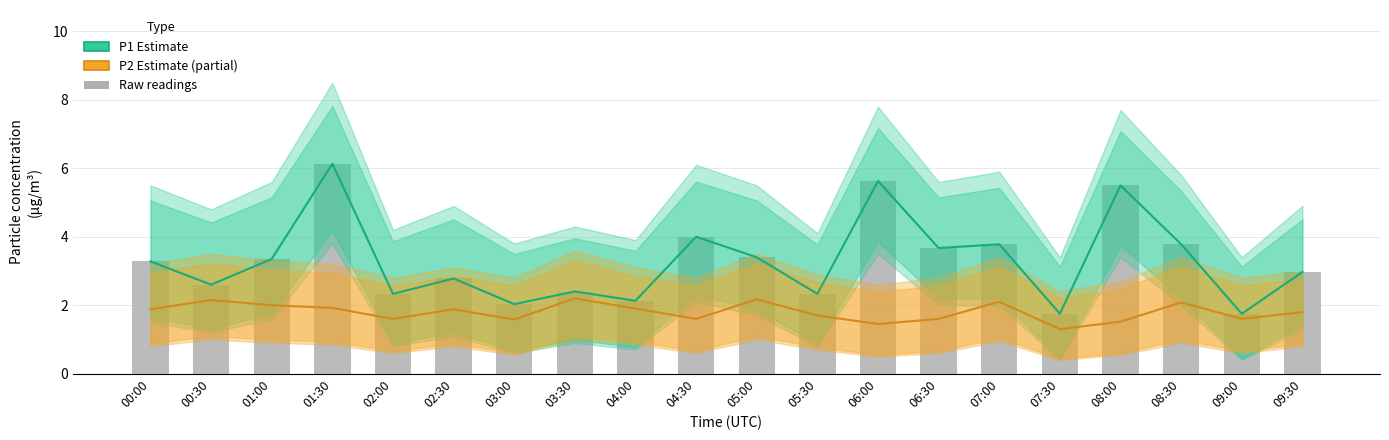

Which has a higher value, 03:00 or 04:00?

04:00